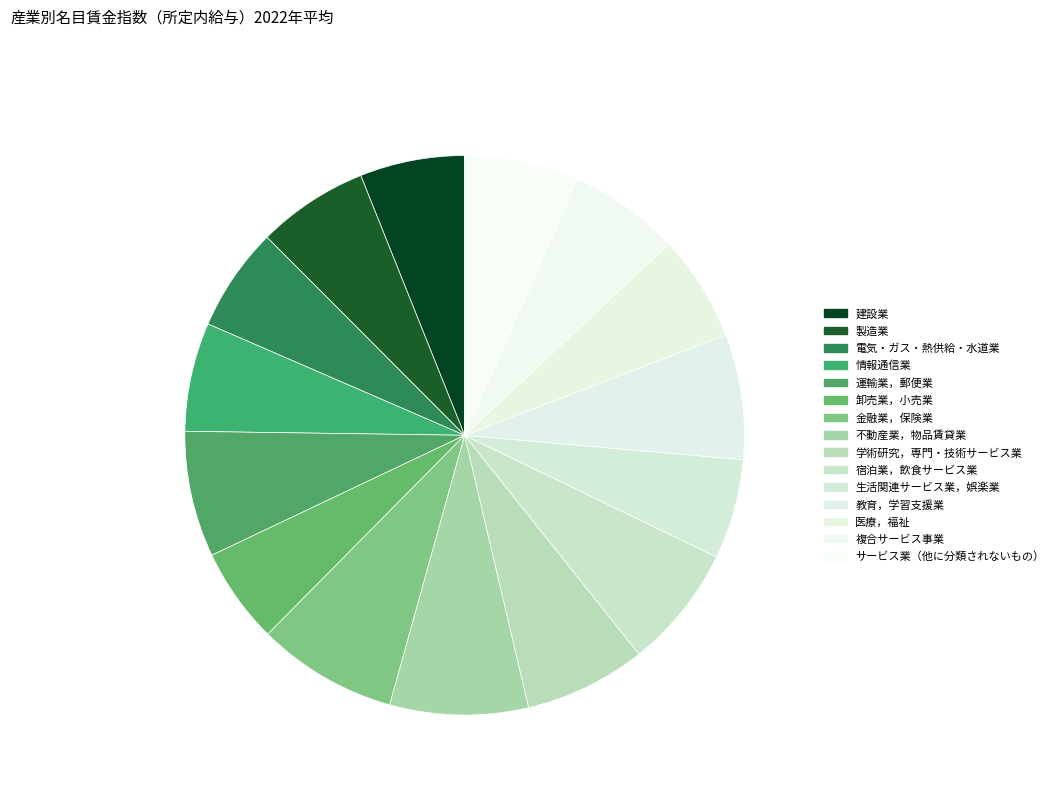

Approximately how many times larger is the value at 製造業 compared to 電気・ガス・熱供給・水道業?

1.1